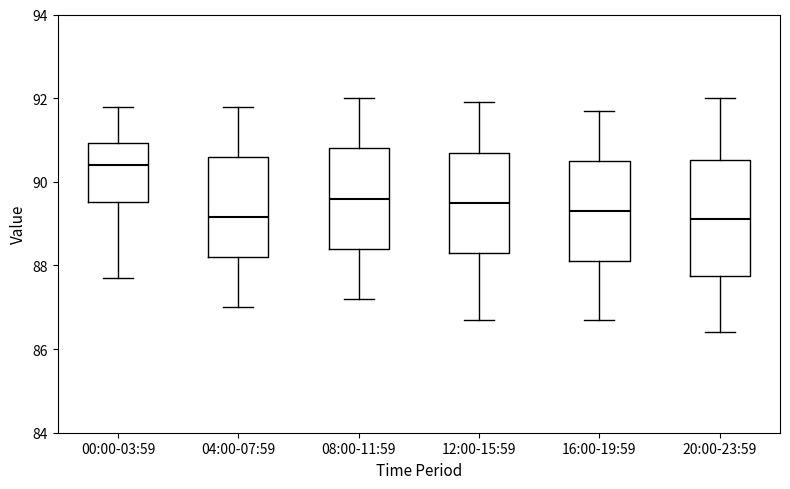

Which box has the highest median line?

00:00-03:59